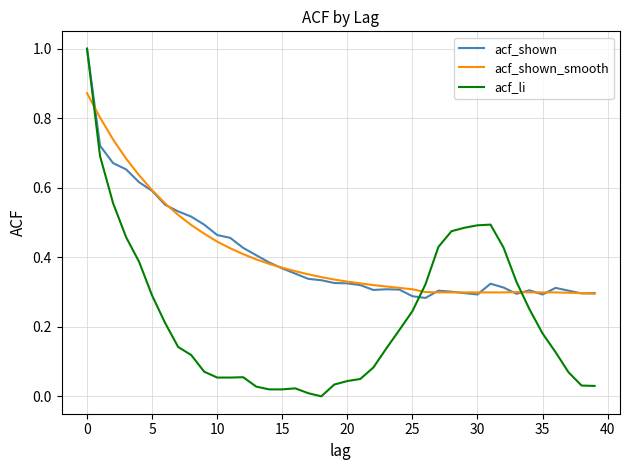

What is the highest value of the acf_li series?

1.0